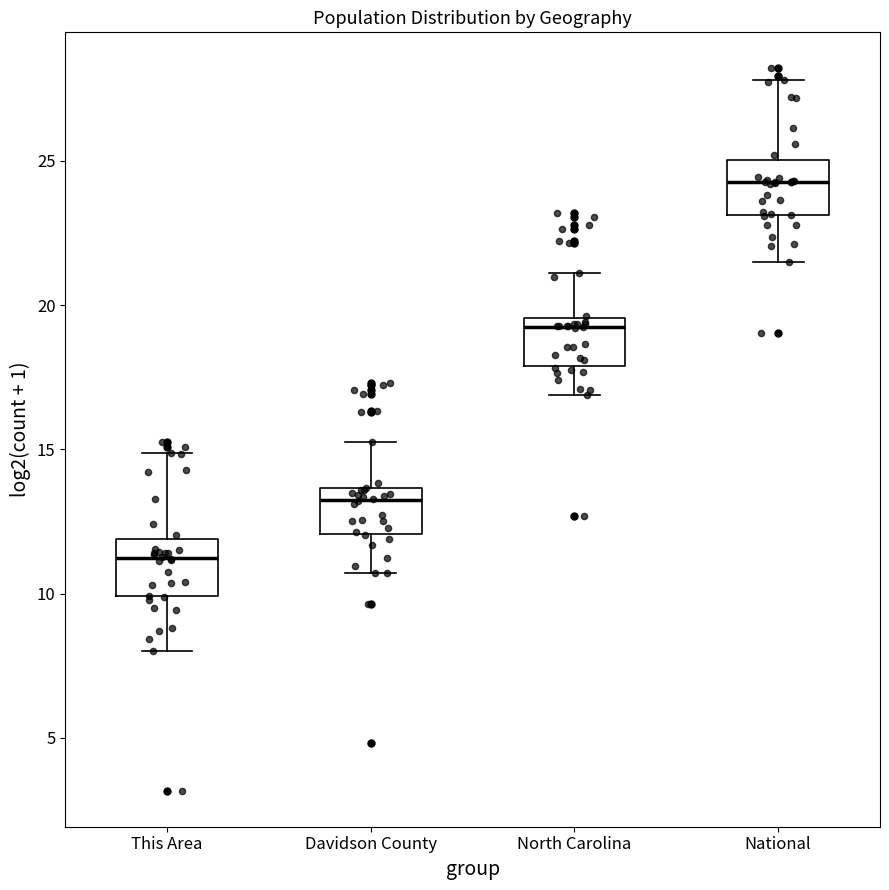

Where does the median line of the box for North Carolina sit on the y-axis? The values are not printed on the chart, so give them approximately, as read against the axis.

19.0